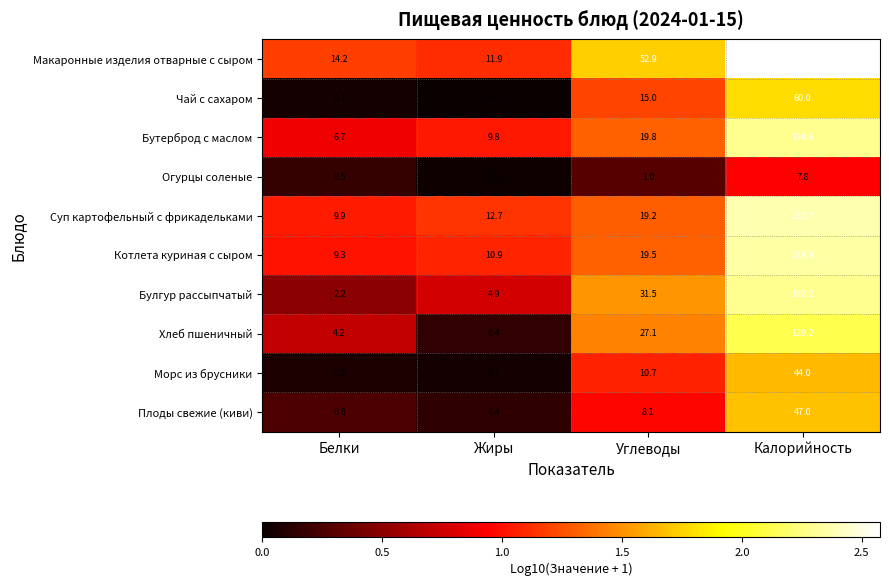

How many distinct data groups are displayed?

10